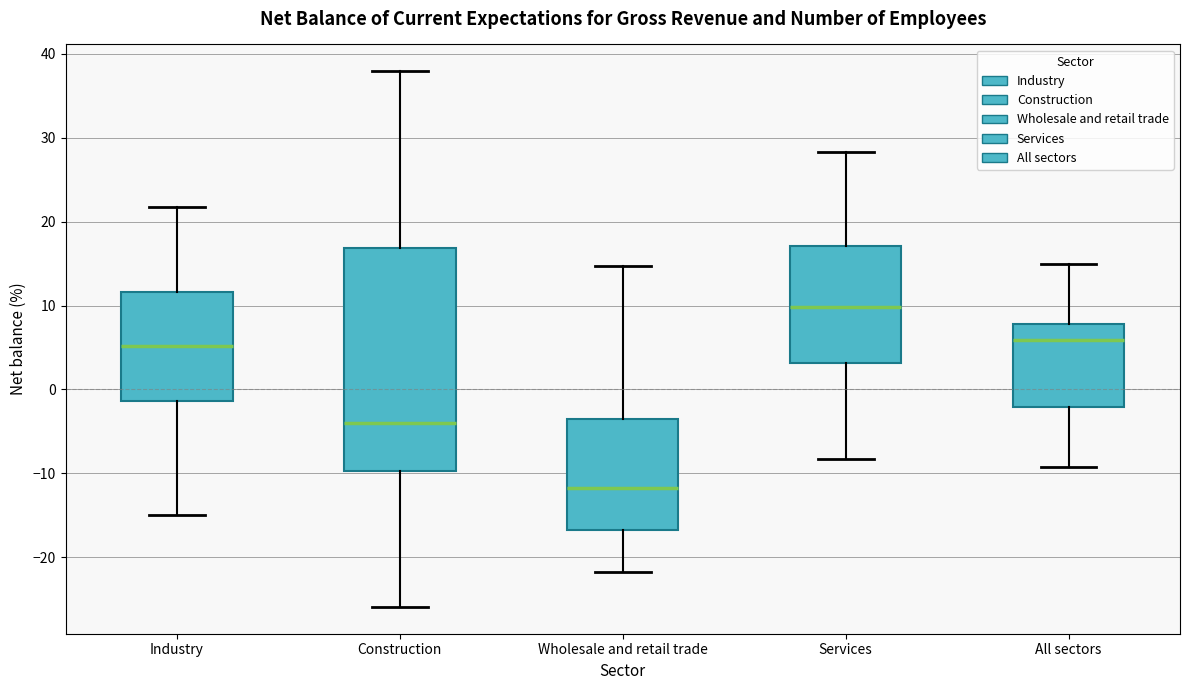

Reading left to right, read every box against the y-axis: the position of its median line, the range the box covers, and the ends of its whiskers. The values are not printed on the chart, so give them approximately, as read against the axis.

Industry: median 5, box -1 to 12, whiskers -15 to 22
Construction: median -4, box -10 to 17, whiskers -26 to 38
Wholesale and retail trade: median -12, box -17 to -3, whiskers -22 to 15
Services: median 10, box 3 to 17, whiskers -8 to 28
All sectors: median 6, box -2 to 8, whiskers -9 to 15